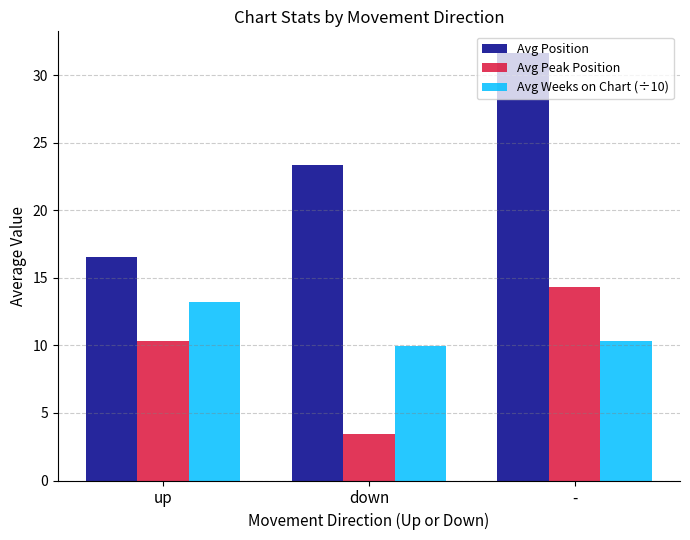

The Avg Peak Position series shows 6.0 at up. True or false?

False